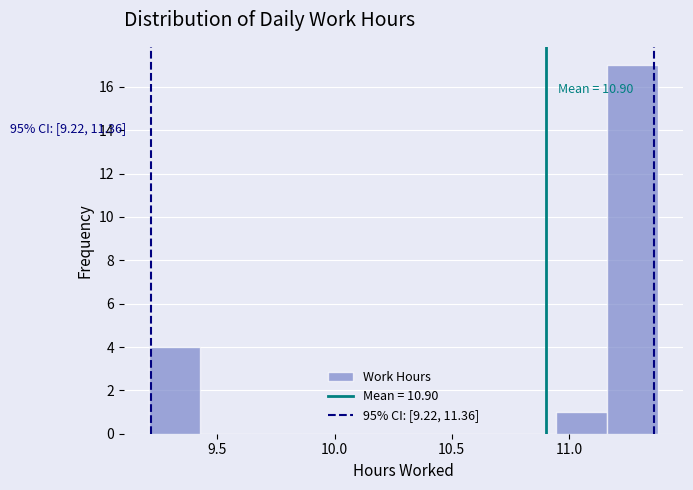

Which range on the x-axis has the tallest bar?

11.15 to 11.40